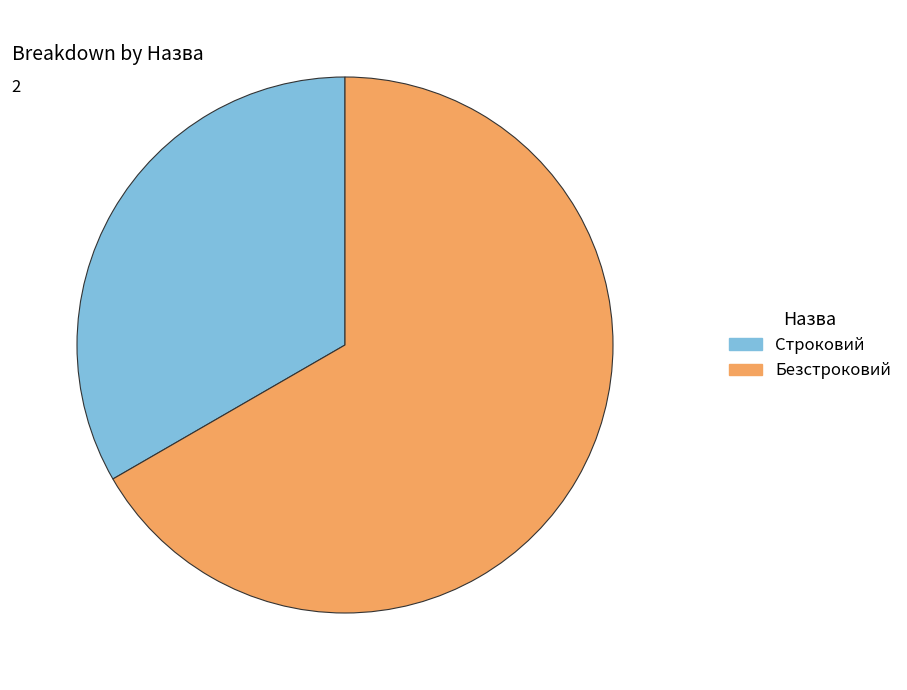

Count the number of slices in the pie.

2